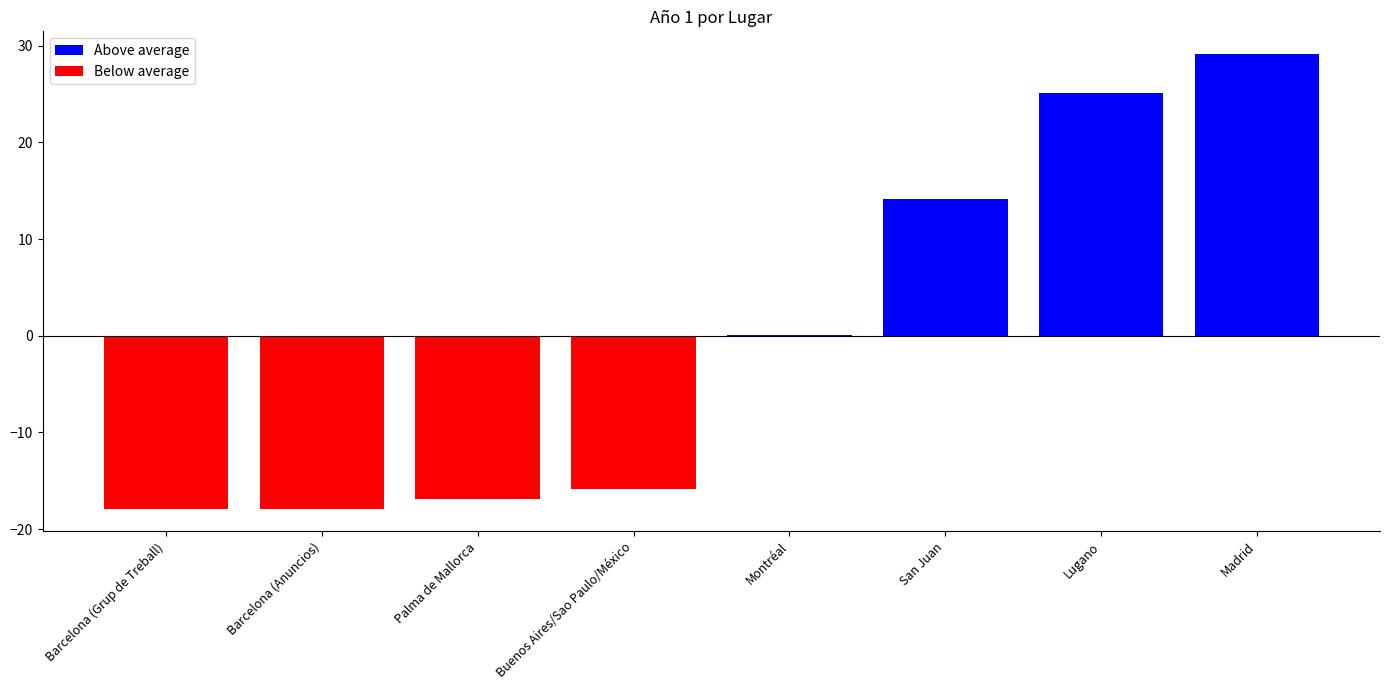

What is the approximate value at Montréal?

0.1